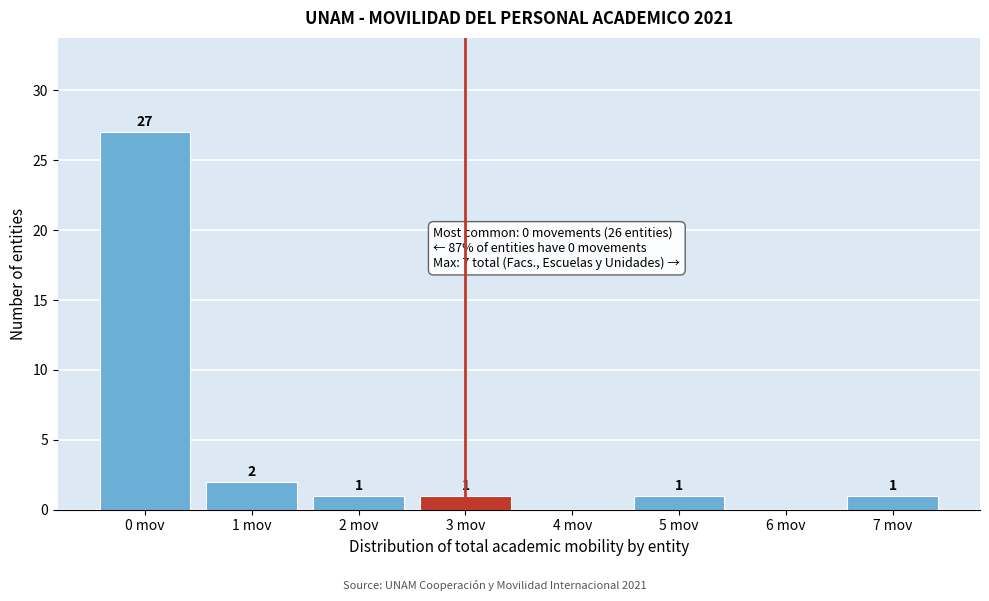

Reading right to left, what are all the values shown in this chart?

7 mov=1	6 mov=0	5 mov=1	4 mov=0	3 mov=1	2 mov=1	1 mov=2	0 mov=27